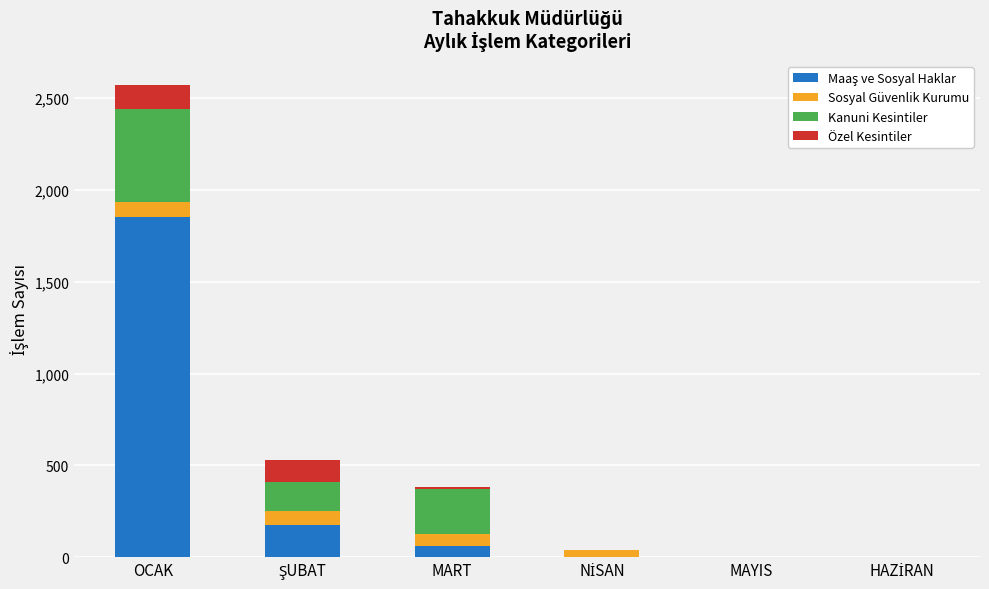

How many distinct data groups are displayed?

4